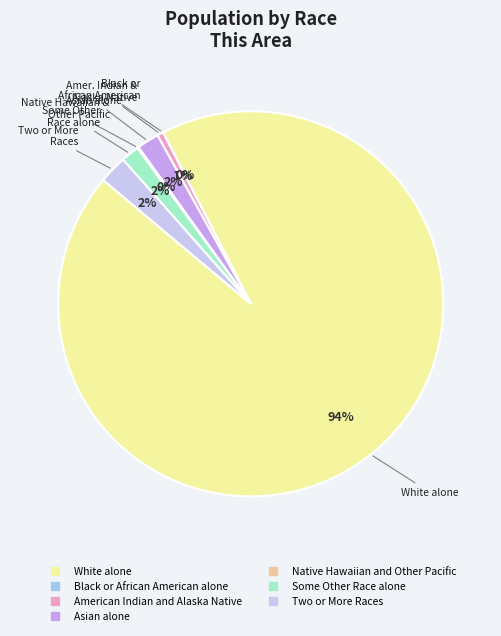

Do Native Hawaiian and Other Pacific and Black or African American alone together represent more than half of the pie?

No